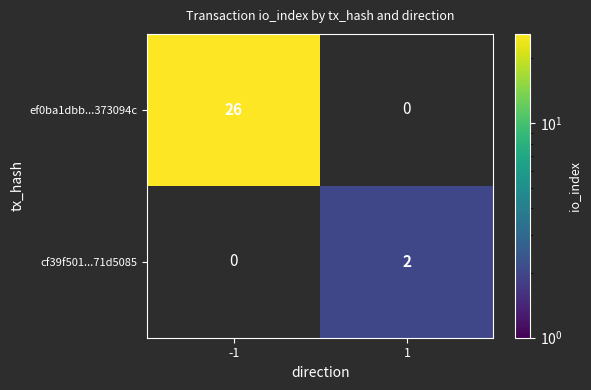

Is it true that ef0ba1dbb...373094c equals 26 at -1?

True